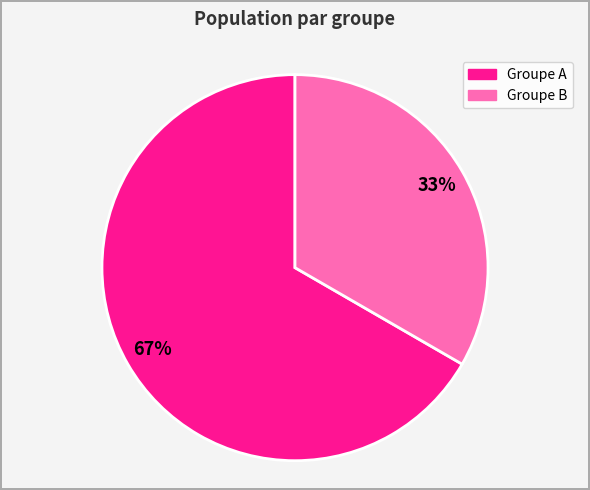

Is there a majority slice in this chart?

Yes